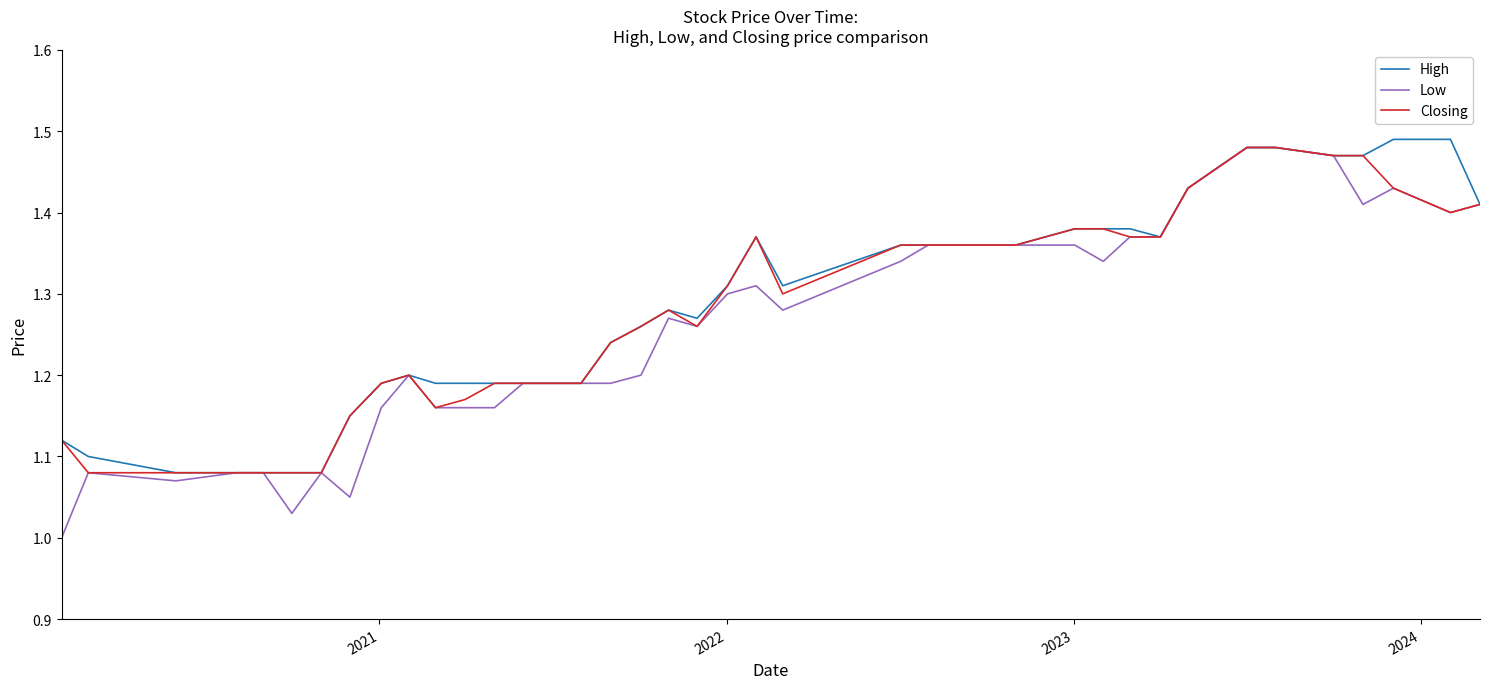

Which series has the widest spread of values?

Low